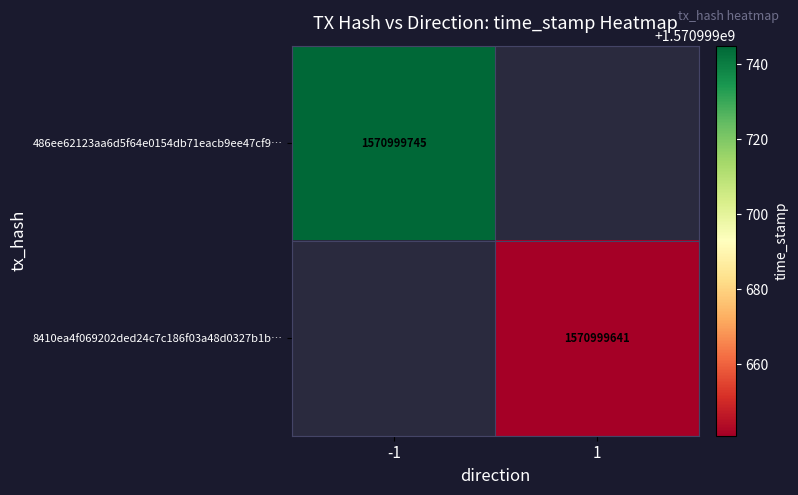

True or false: 486ee62123aa6d5f64e0154db71eacb9ee47cf9 has a value of 2393243299 at 1.

False